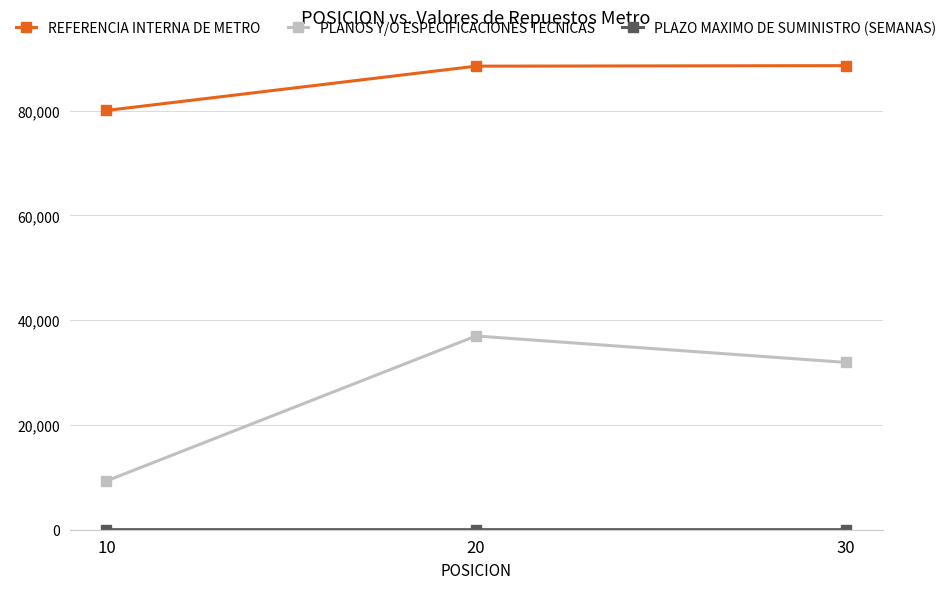

What is the difference between the PLANOS Y/O ESPECIFICACIONES TECNICAS values at 10 and 30?

22635